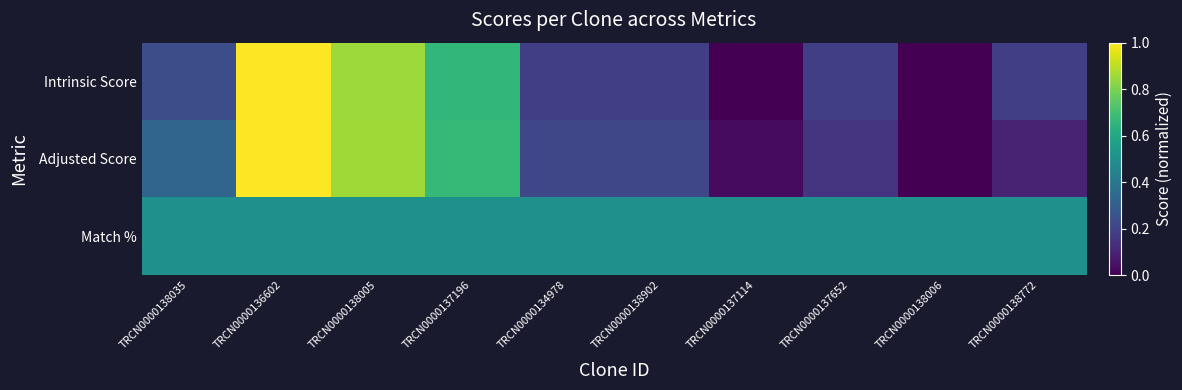

What is the maximum value shown in the chart?

1.0